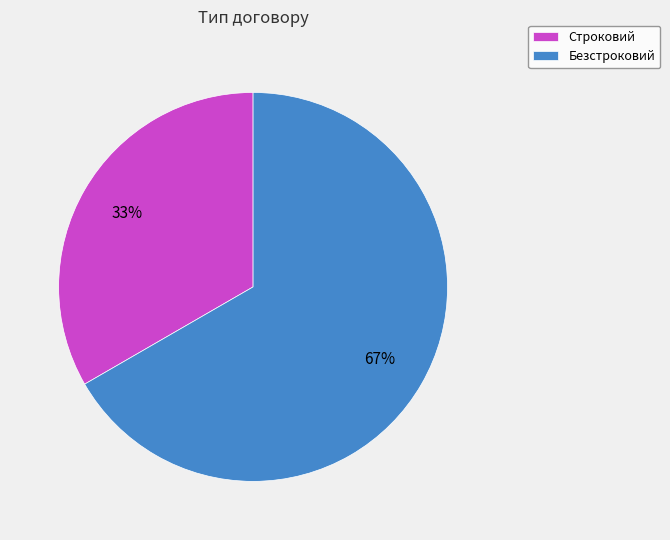

To the nearest percent, what is the combined percentage of Строковий and Безстроковий?

100%